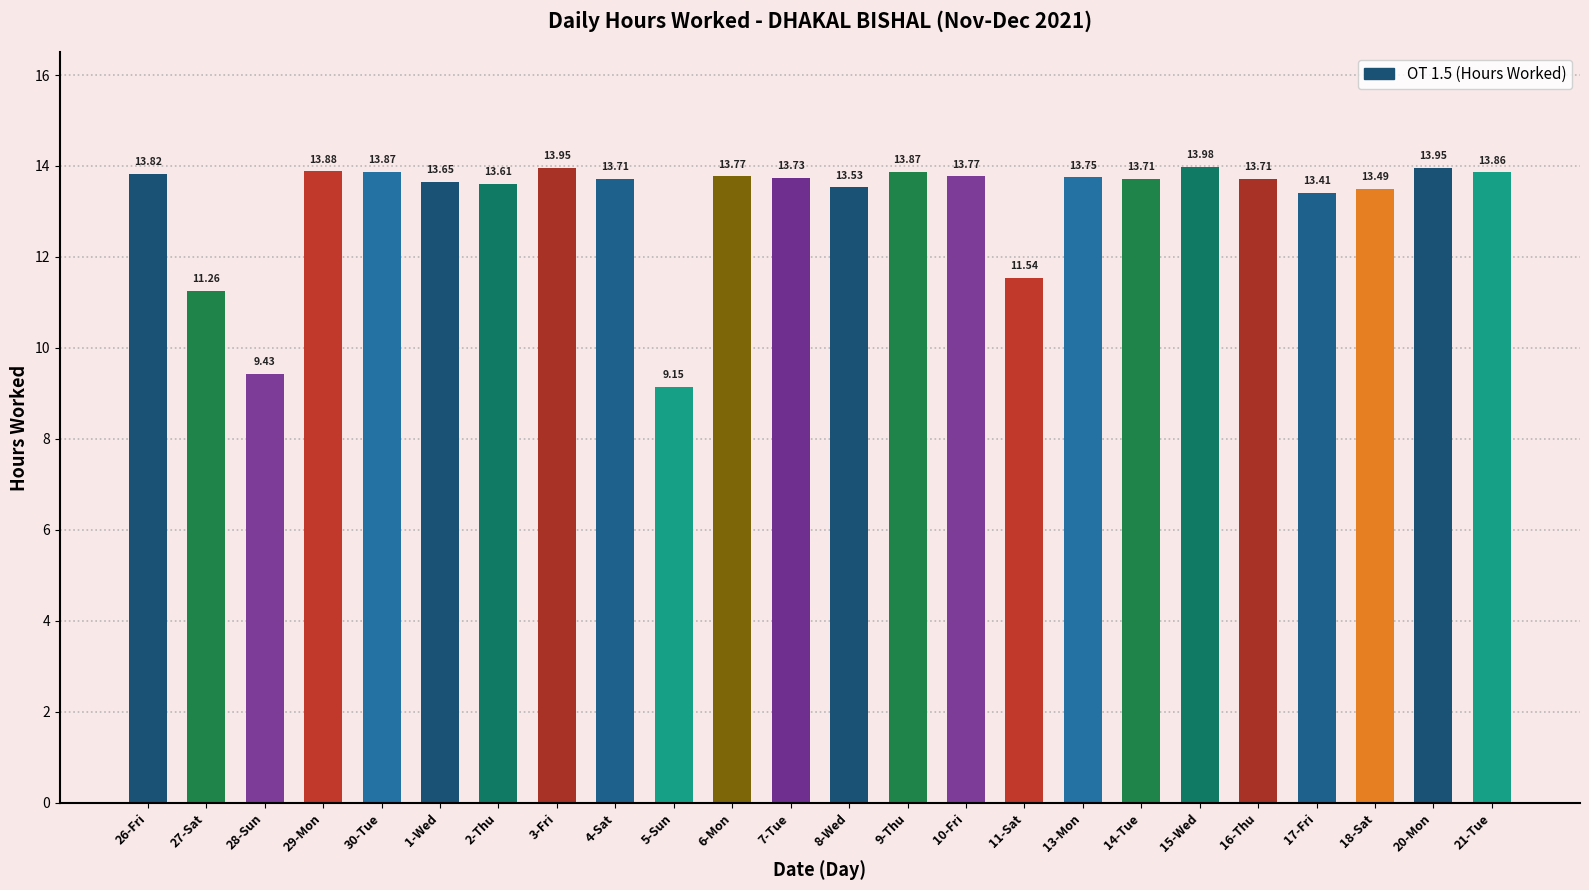

What is the average value?

13.2